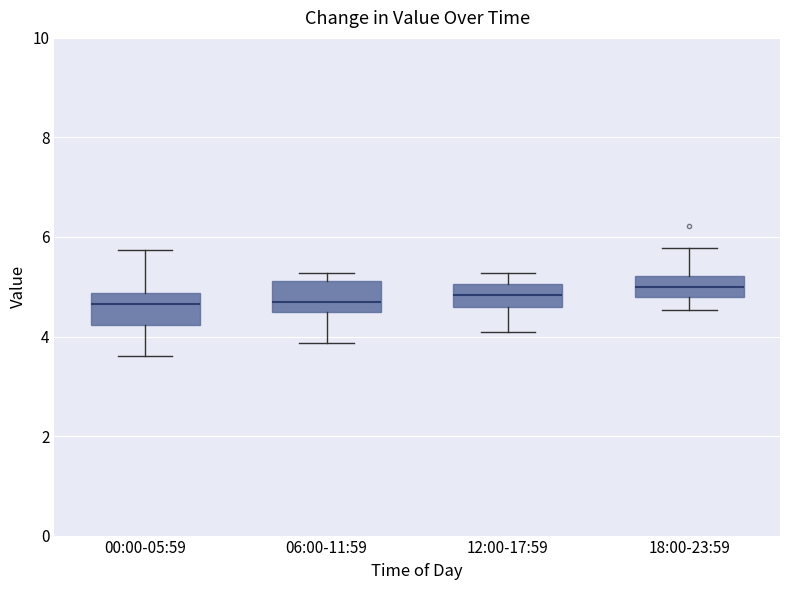

Where does the median line of the box for 06:00-11:59 sit on the y-axis? The values are not printed on the chart, so give them approximately, as read against the axis.

4.6